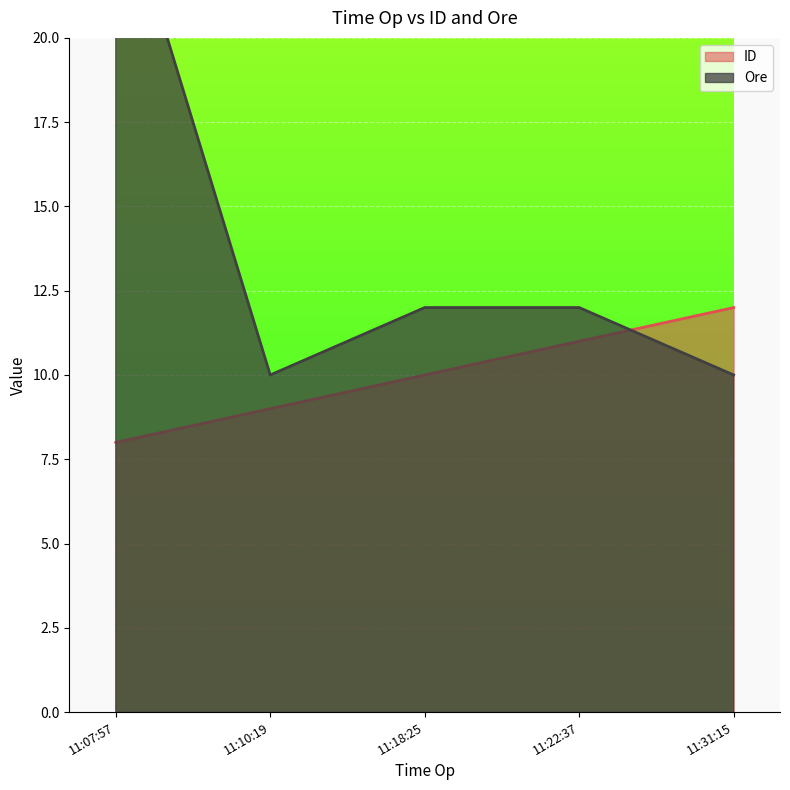

Which category has the lowest value in the ID series?

11:07:57